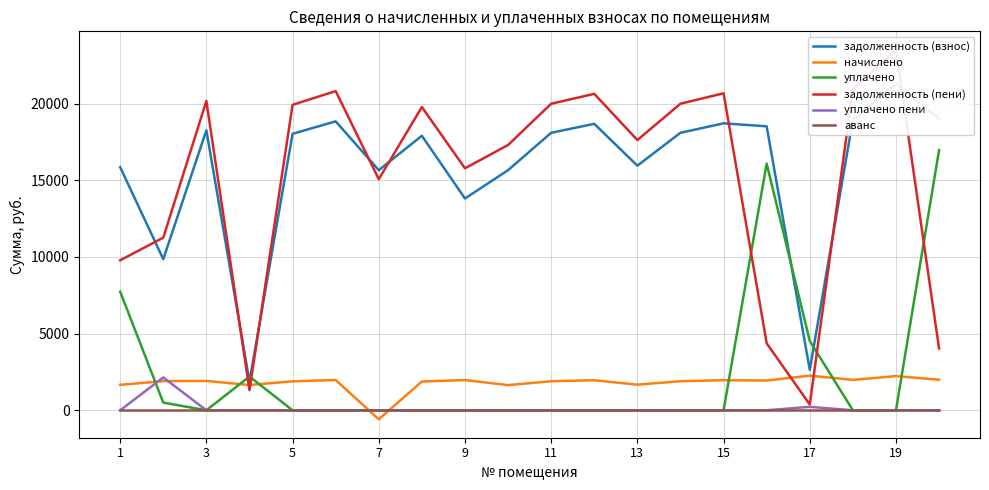

Which series ends up on top after the final intersection of аванс and начислено?

начислено